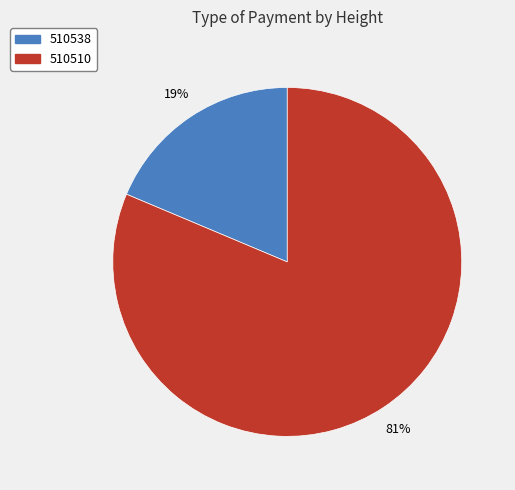

What is the largest slice in the pie chart?

510510